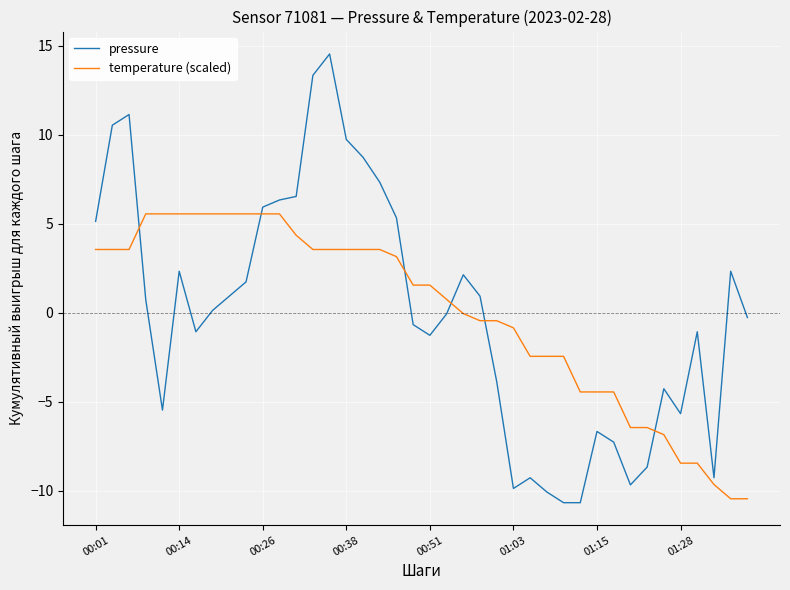

Rank the series by their maximum value, from highest to lowest.

pressure, temperature (scaled)